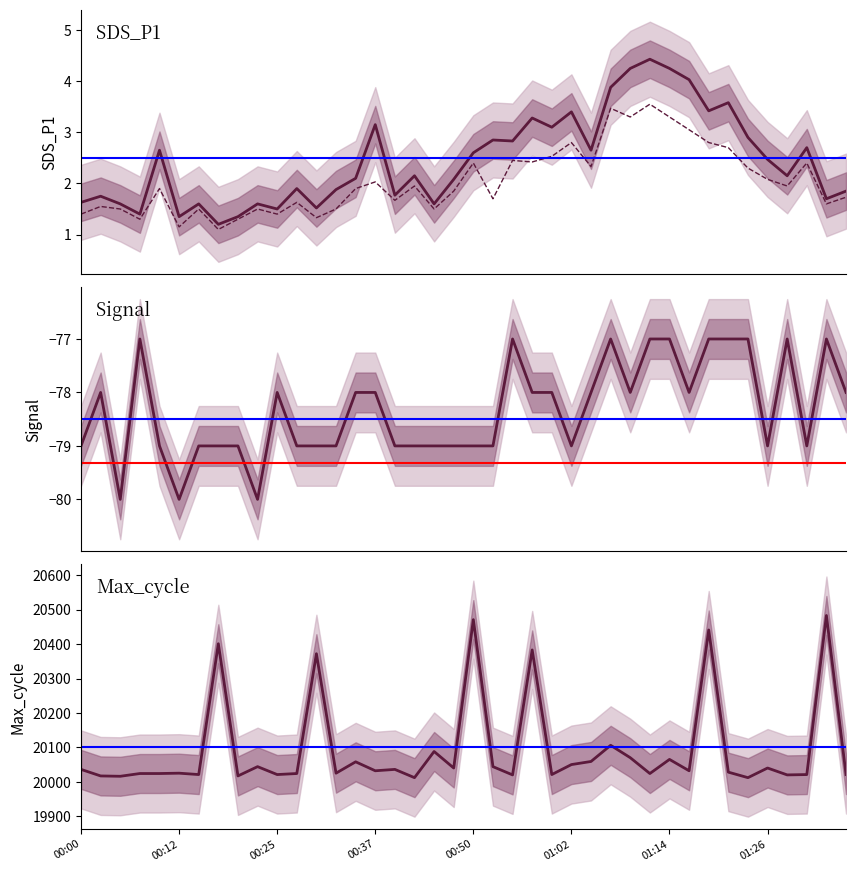

What is the label of the 38th point from the right?

00:05